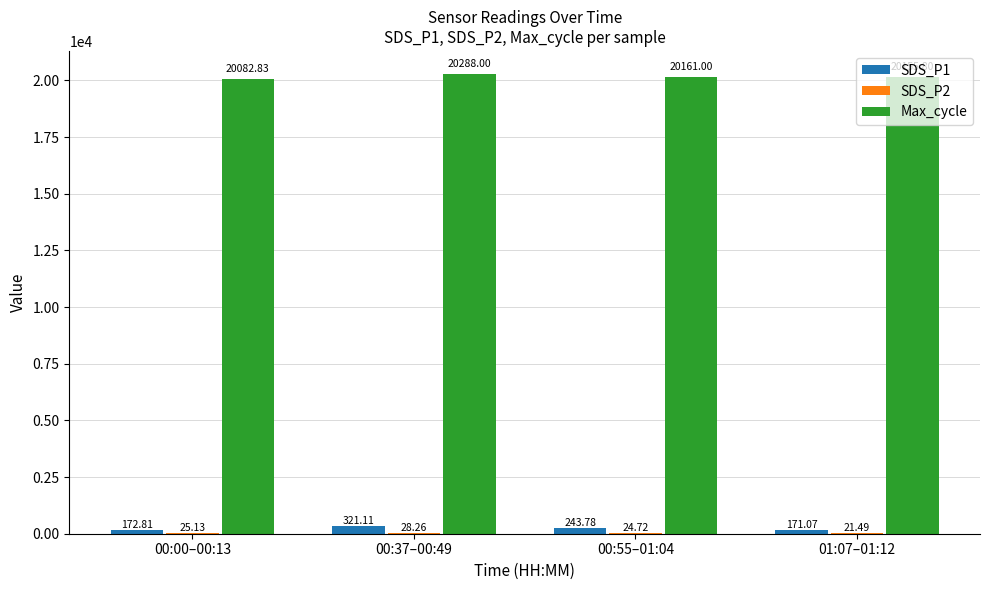

Which series has the largest total across all categories?

Max_cycle